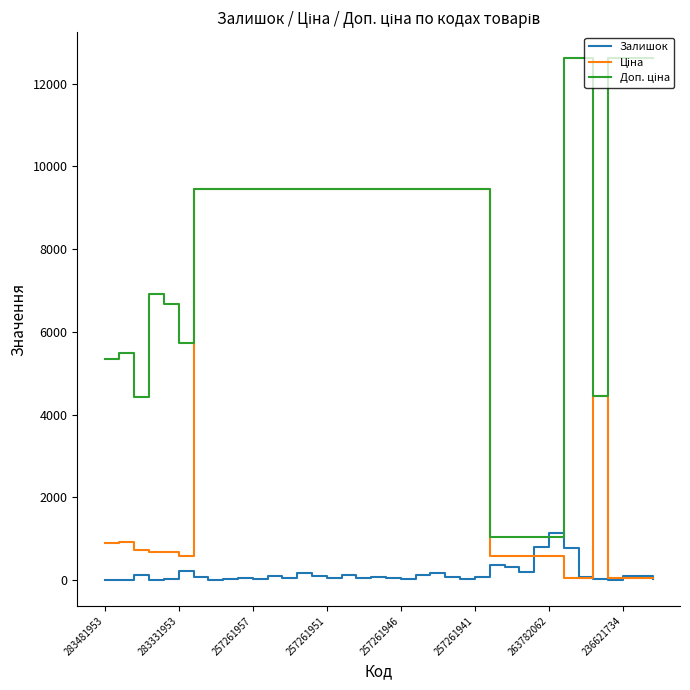

What is the greatest value displayed?

12612.0